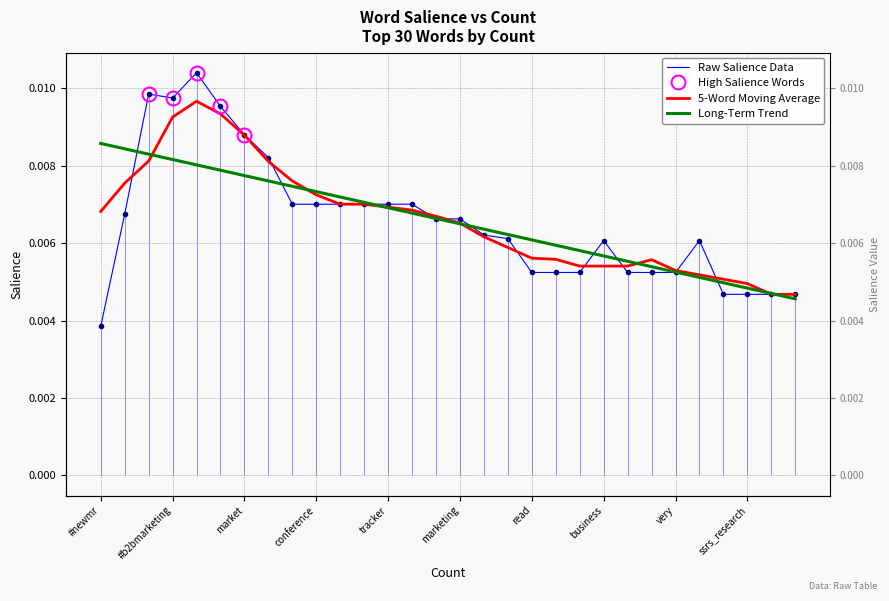

At which category does the data reach its first local peak?

#marketresearch